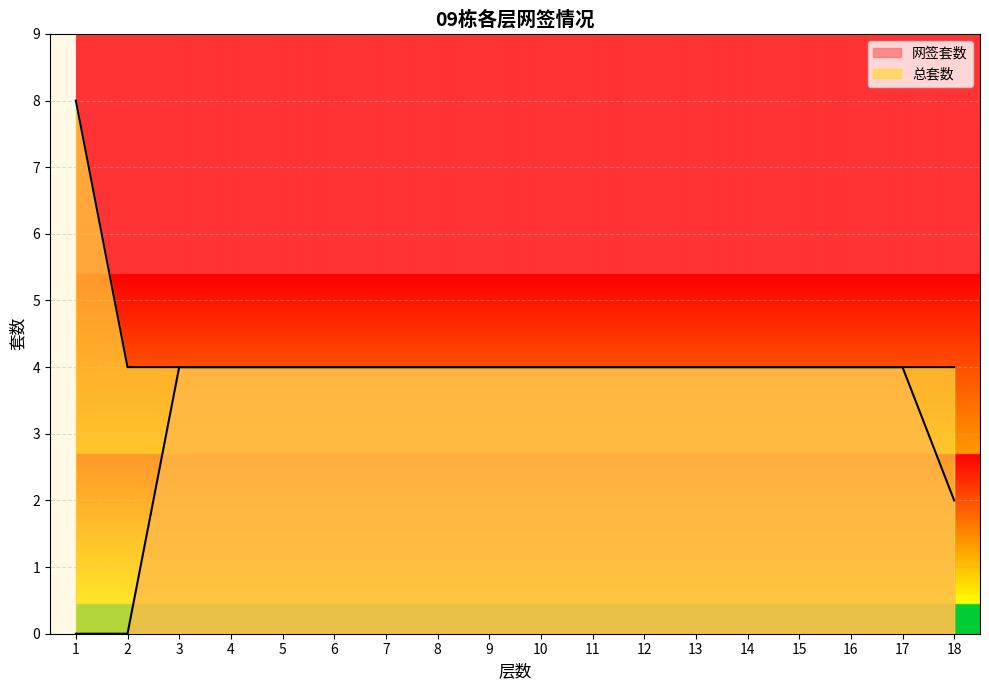

List the series in order of their peak value, lowest first.

网签套数, 总套数